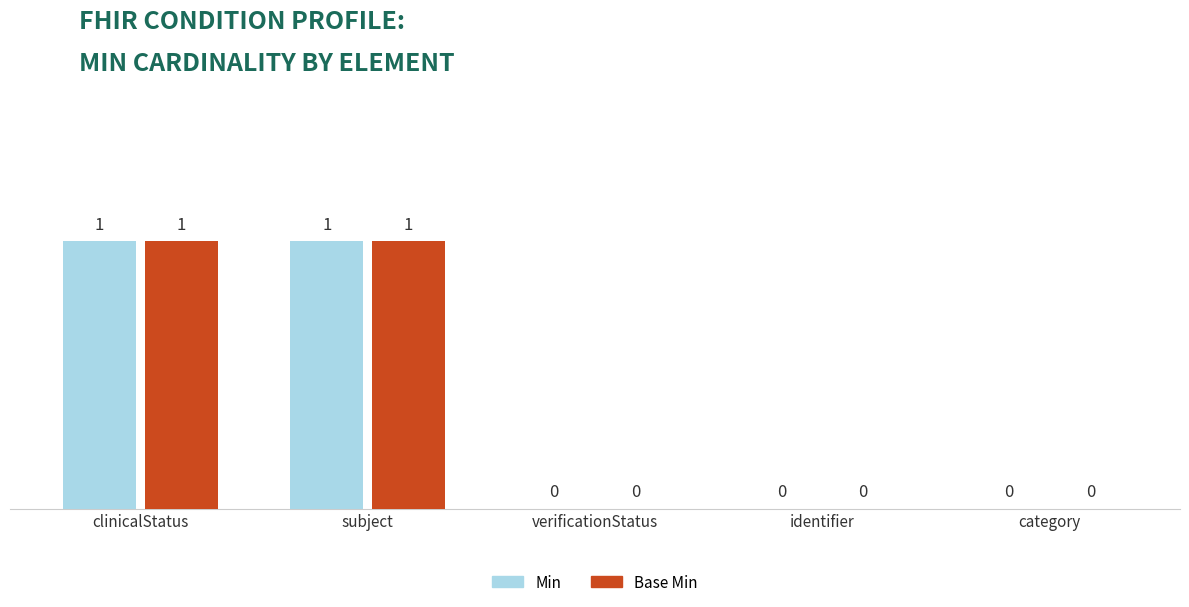

Is the value of Base Min at identifier greater than the value of Min at subject?

No